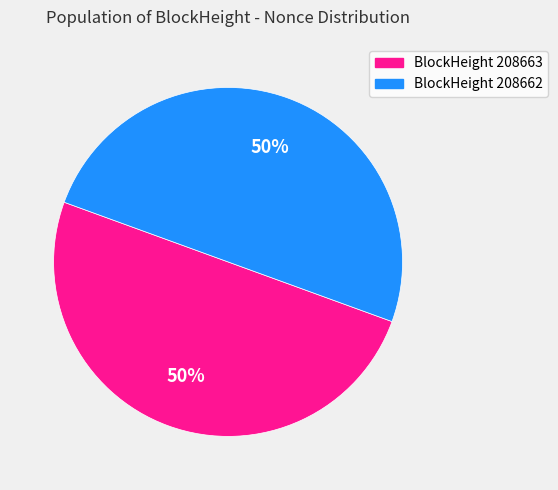

To the nearest percent, what is the average slice percentage?

50%